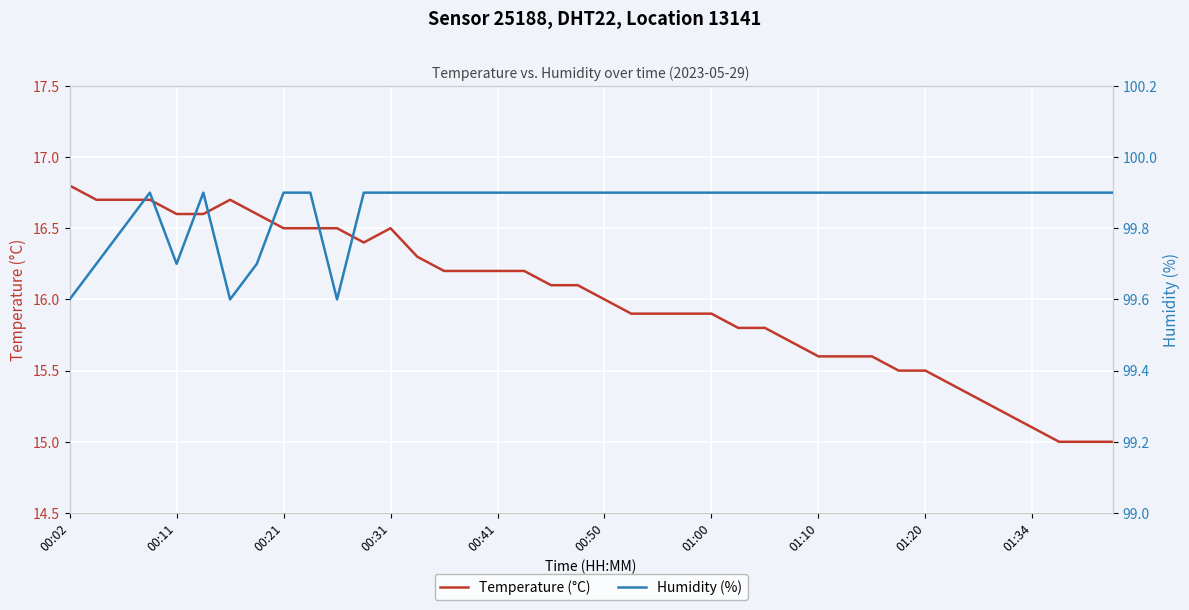

At 30, list the series in order from largest to smallest.

Humidity (%), Temperature (°C)